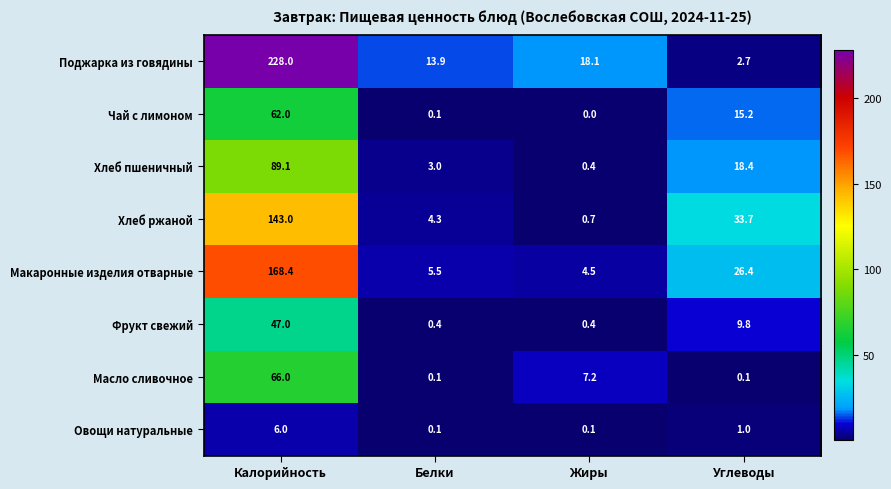

What is the spread (max minus min) of values at Углеводы?

33.6